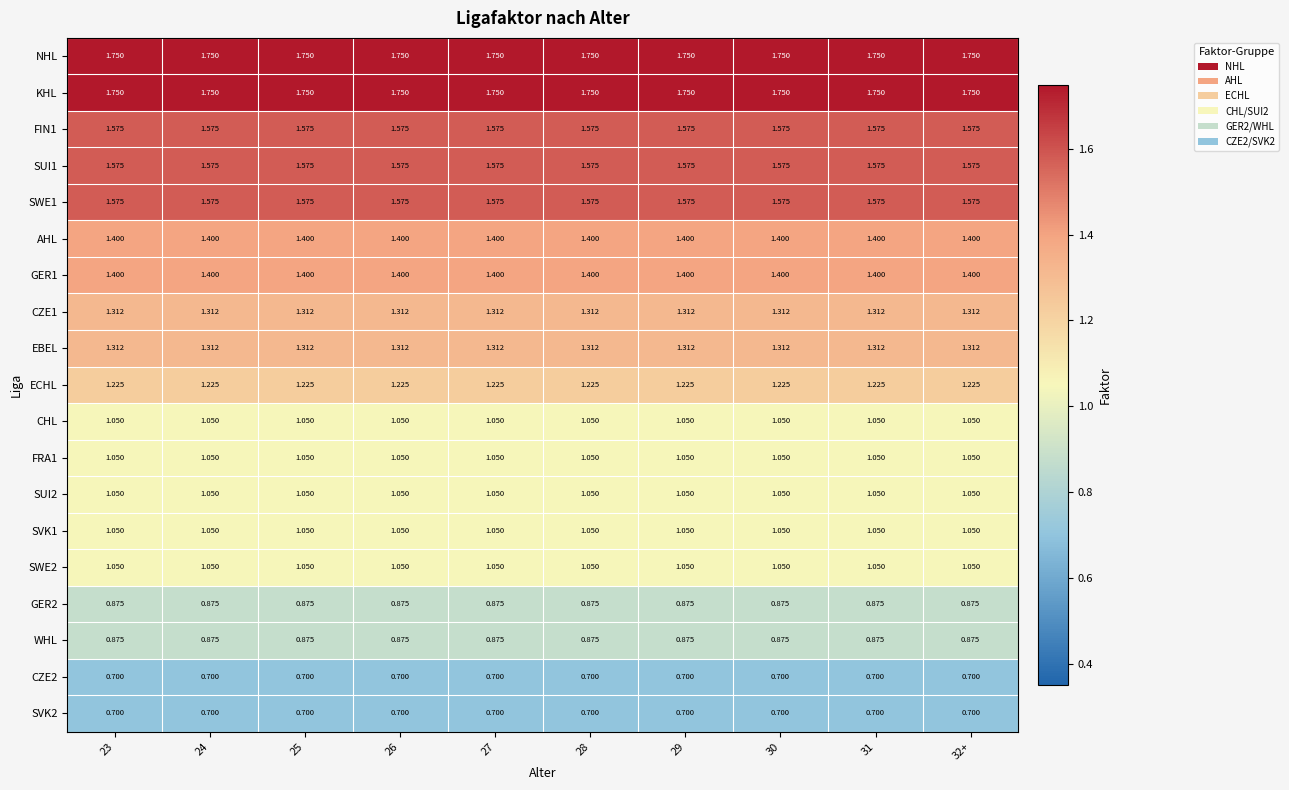

Is the value of CZE2 at 23 greater than the value of FIN1 at 23?

No